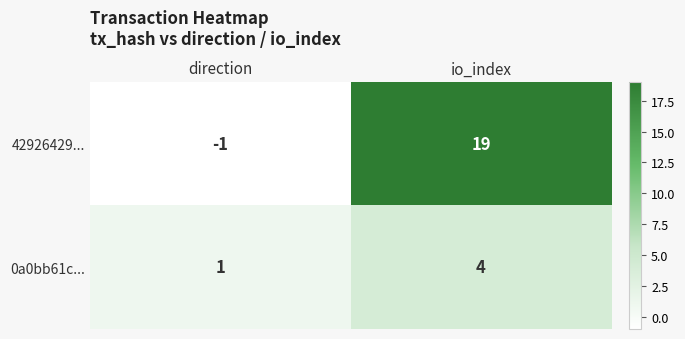

What is the average value of the 42926429... series?

9